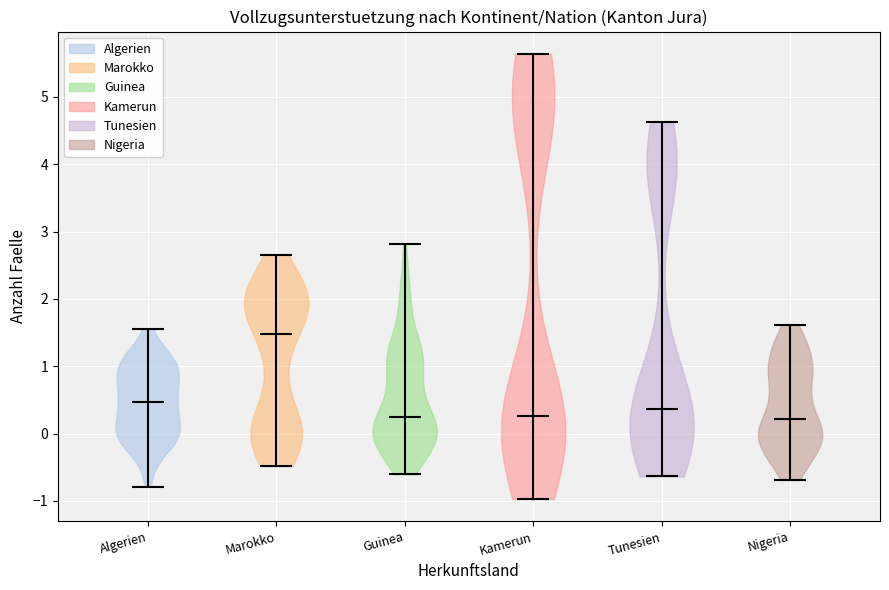

Reading left to right, read every violin against the y-axis: where its median line is, and the lowest and highest points it reaches. The values are not printed on the chart, so give them approximately, as read against the axis.

Algerien: median line 0.5, lowest point -0.8, highest point 1.6
Marokko: median line 1.5, lowest point -0.5, highest point 2.7
Guinea: median line 0.3, lowest point -0.6, highest point 2.8
Kamerun: median line 0.3, lowest point -1.0, highest point 5.6
Tunesien: median line 0.4, lowest point -0.6, highest point 4.6
Nigeria: median line 0.2, lowest point -0.7, highest point 1.6